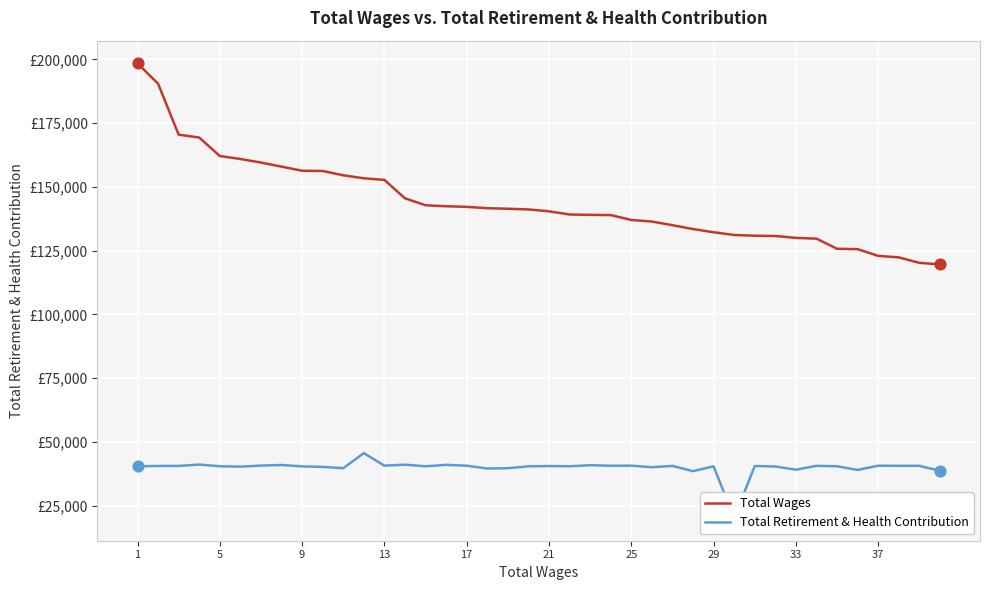

Which series contains the highest Y value?

Total Wages